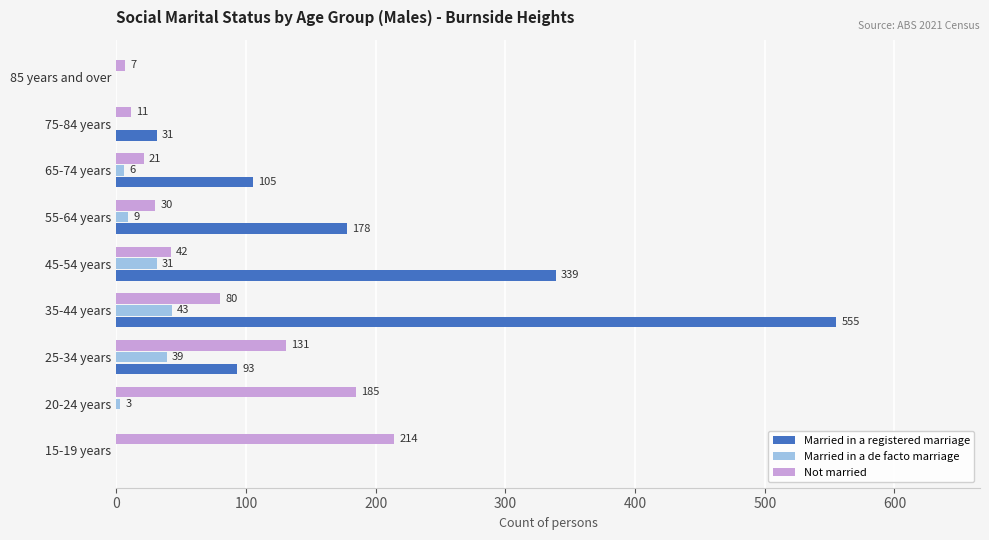

The Married in a registered marriage series shows 51 at 65-74 years. True or false?

False